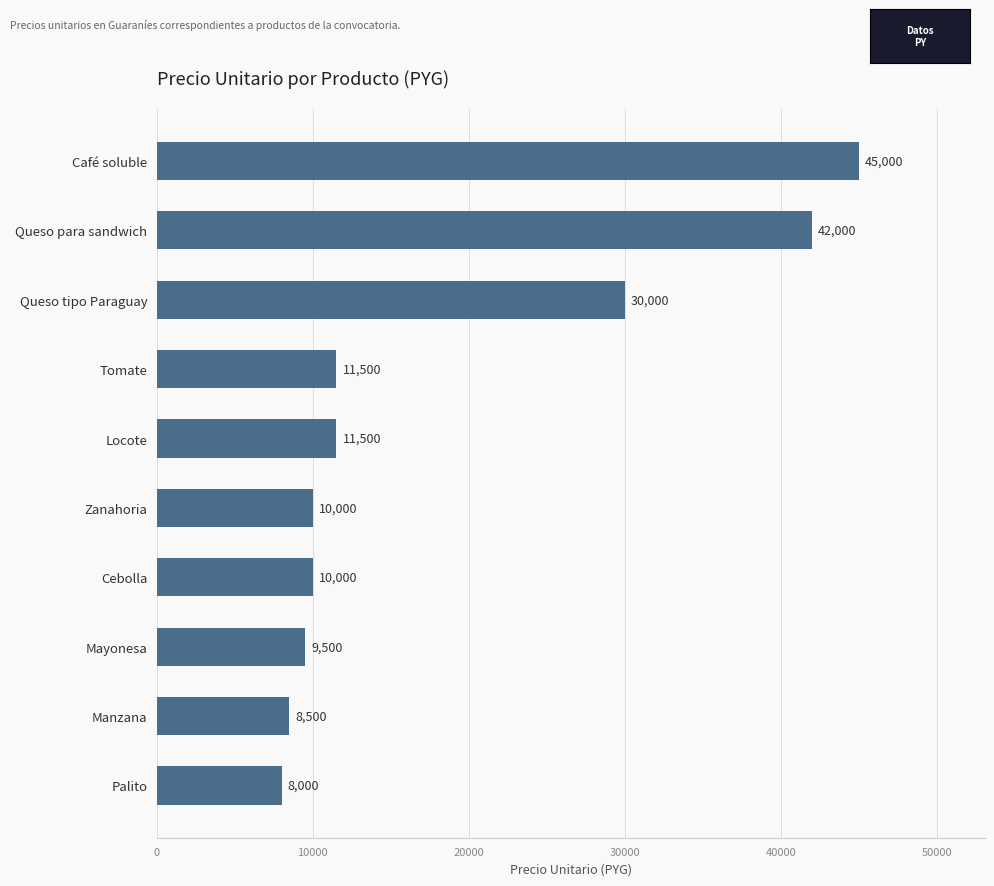

Which has a higher value, Locote or Zanahoria?

Locote